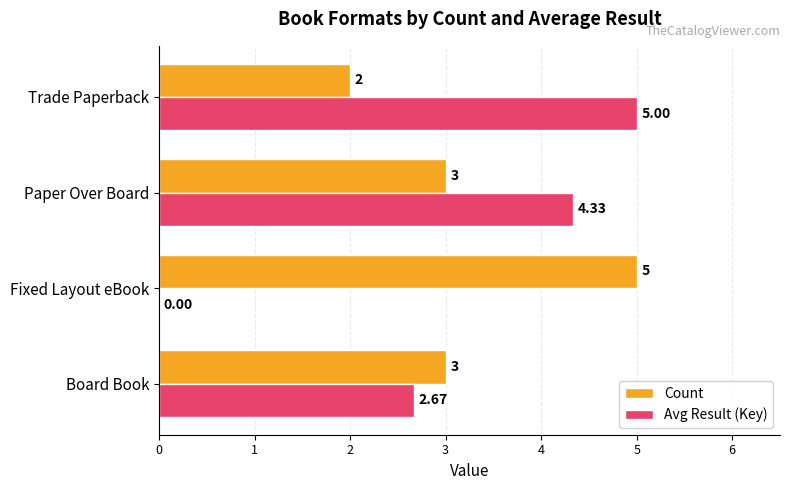

At which category is the sum across all series the highest?

Paper Over Board